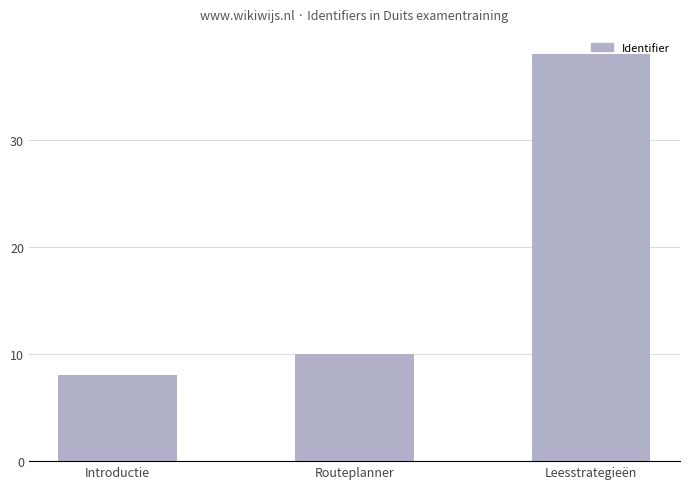

Is it true that the value at Routeplanner is 10?

True